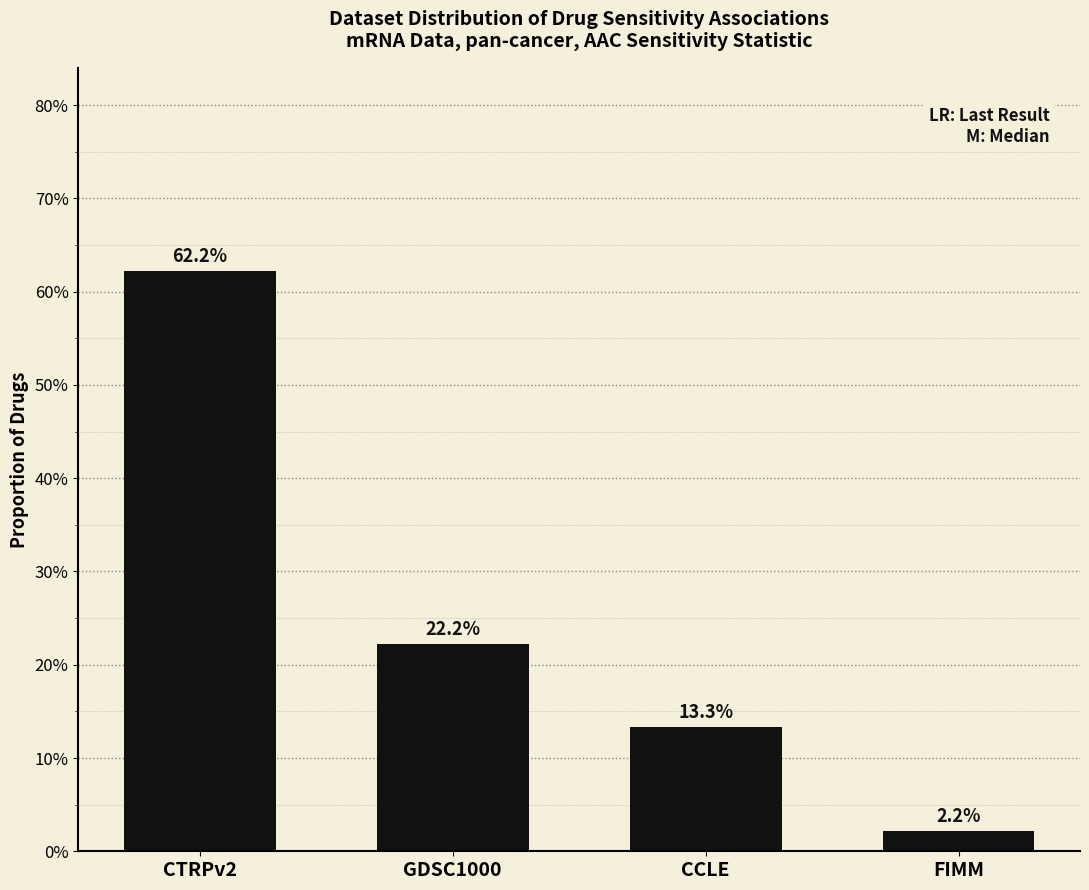

Reading left to right, list all the values displayed in this chart.

0.6	0.2	0.1	0.0